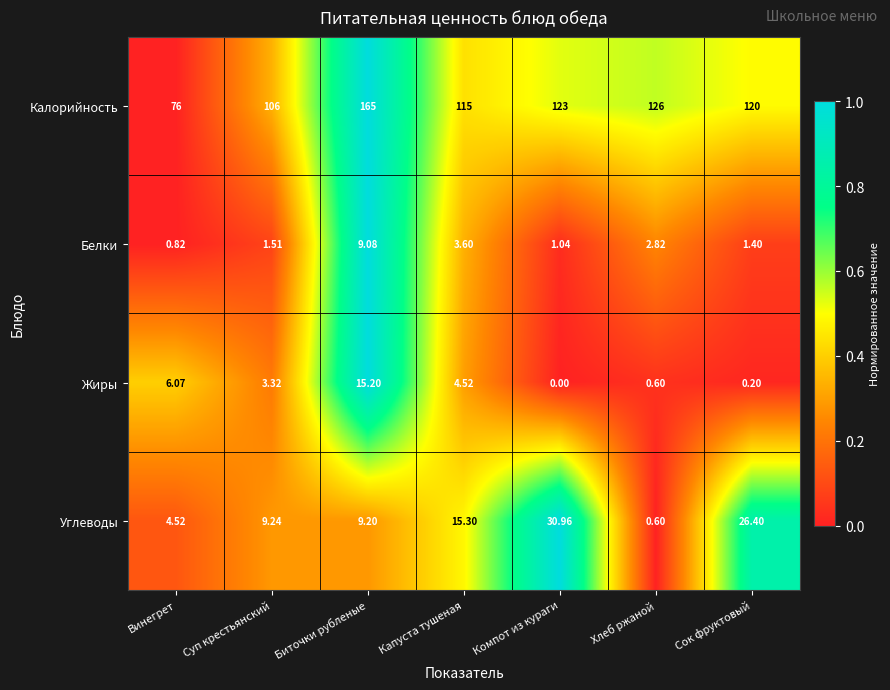

List the series in order of their peak value, lowest first.

Белки, Жиры, Углеводы, Калорийность